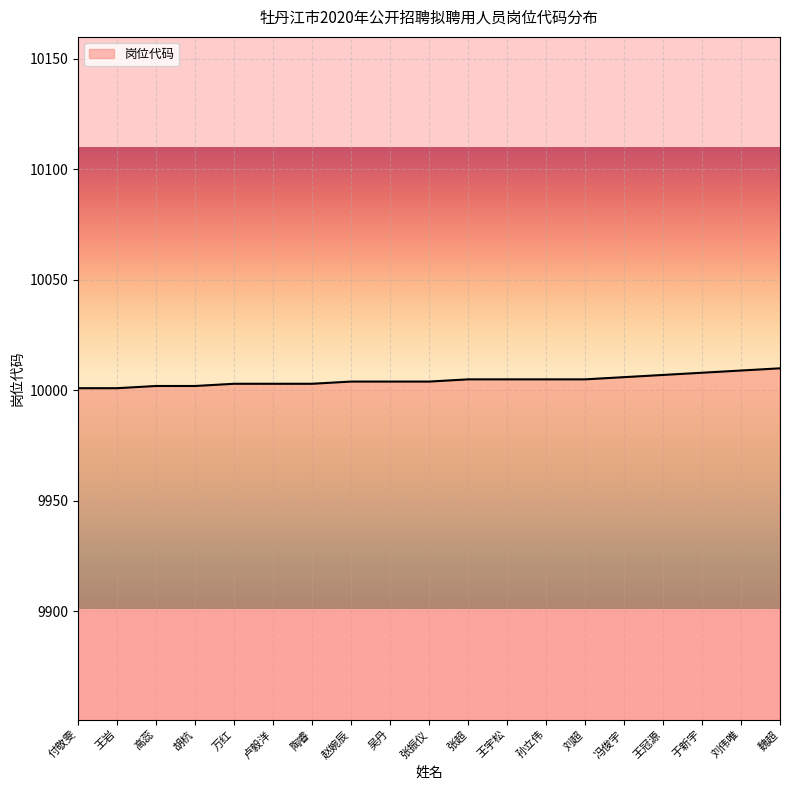

True or false: the data shows 10004 at 赵婉辰.

True